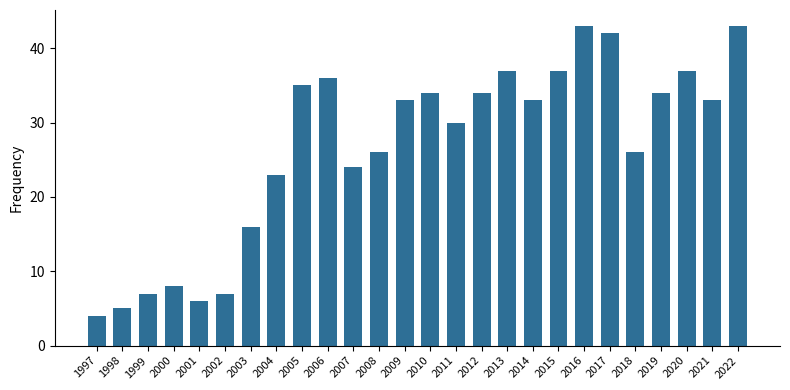

Reading right to left, extract all data points from this chart.

2022=43	2021=33	2020=37	2019=34	2018=26	2017=42	2016=43	2015=37	2014=33	2013=37	2012=34	2011=30	2010=34	2009=33	2008=26	2007=24	2006=36	2005=35	2004=23	2003=16	2002=7	2001=6	2000=8	1999=7	1998=5	1997=4